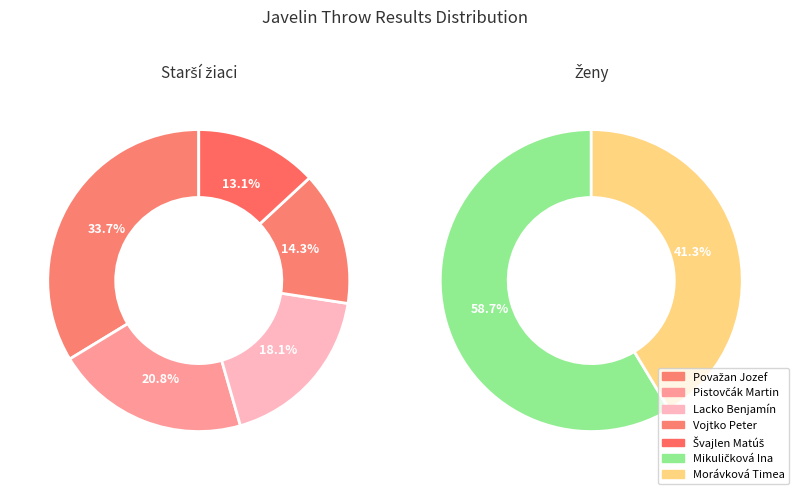

Is the sum of Lacko Benjamín and Mikuličková Ina greater than half?

No